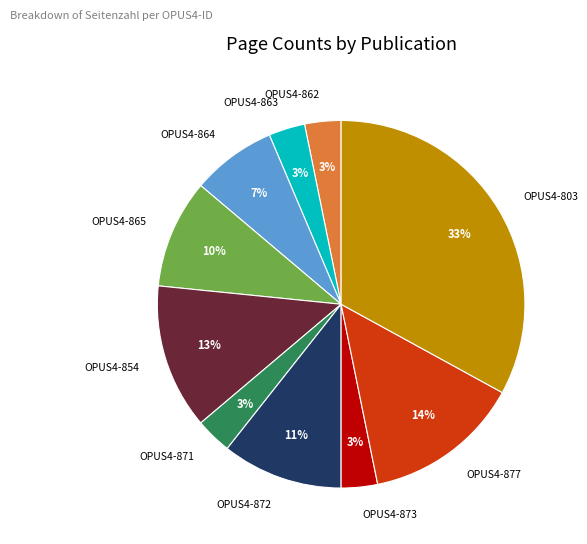

To the nearest percent, what is the difference between the largest and smallest slice percentages?

30%